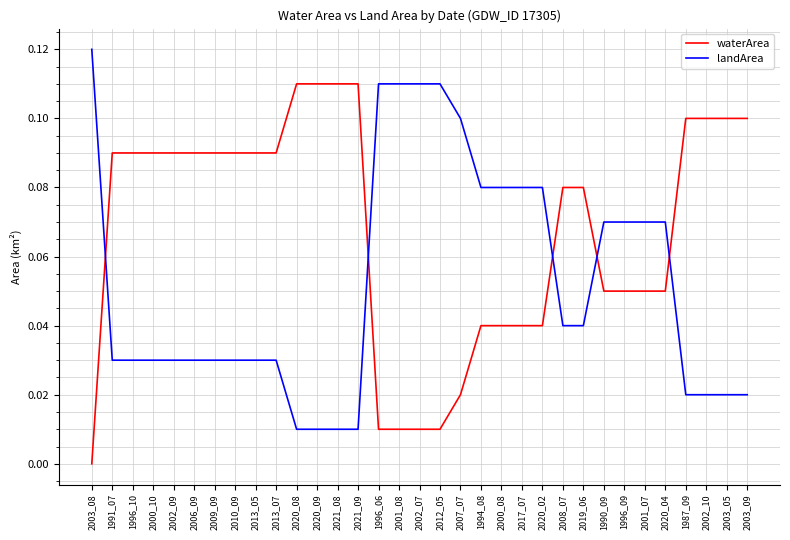

Which series ends up on top after the final intersection of waterArea and landArea?

waterArea